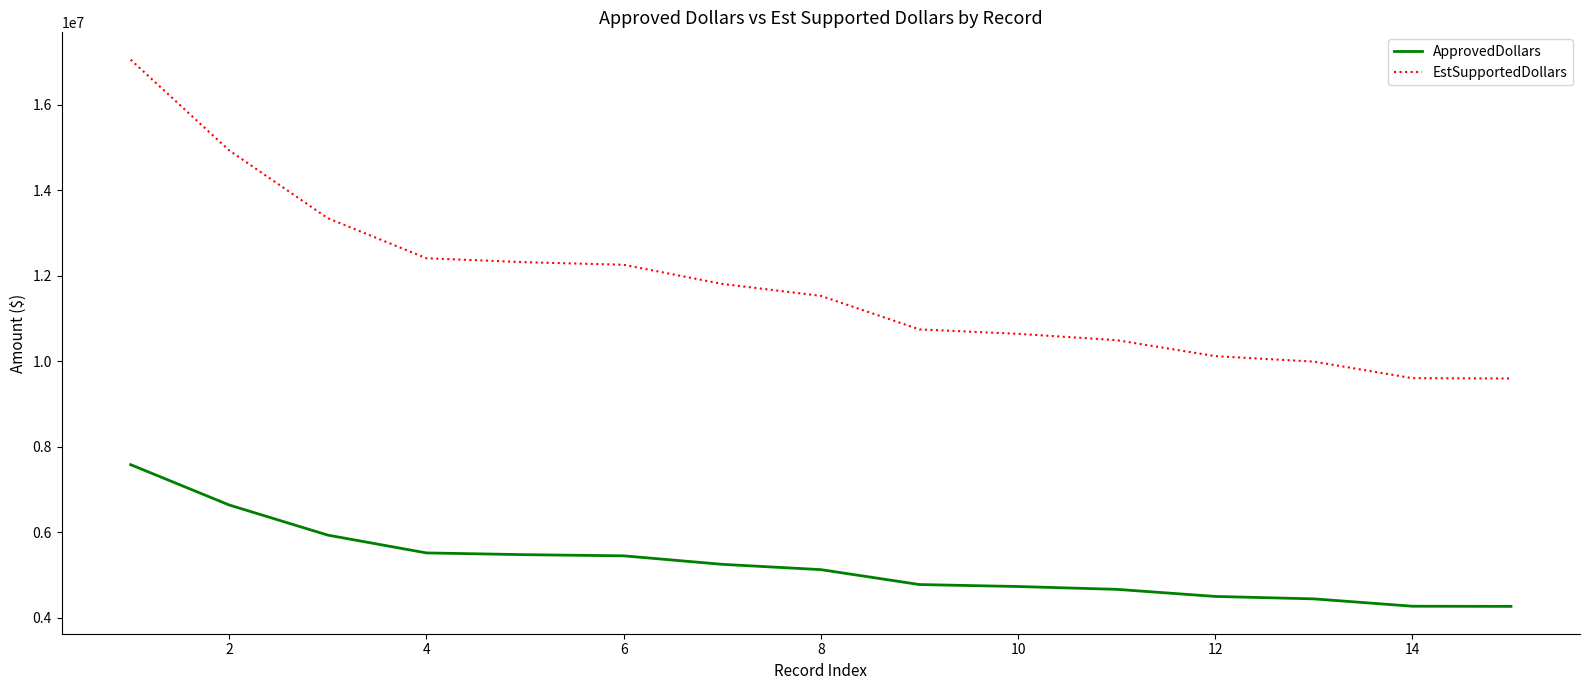

List the series in order of their peak value, lowest first.

ApprovedDollars, EstSupportedDollars